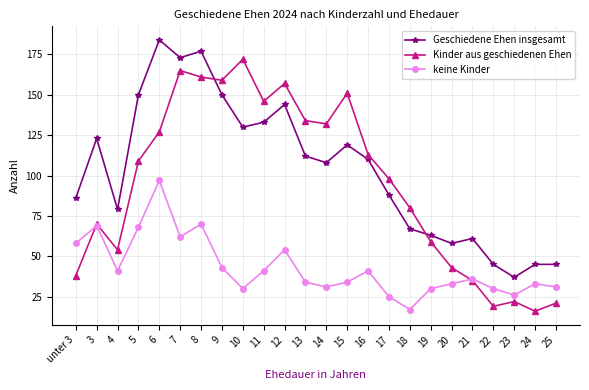

Which series changed the most between 6 and 16?

Geschiedene Ehen insgesamt